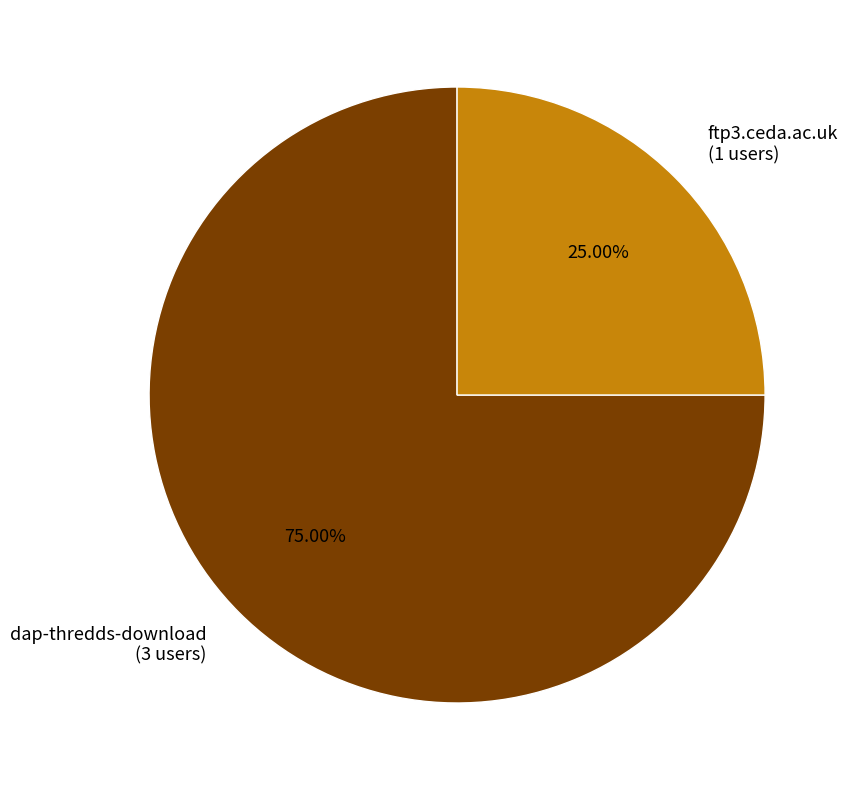

How many segments does this pie chart have?

2